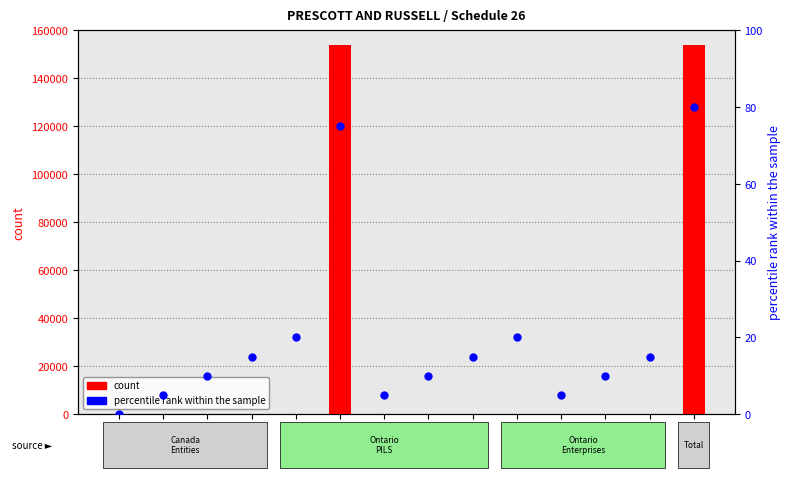

Which series reaches the maximum Y coordinate?

count